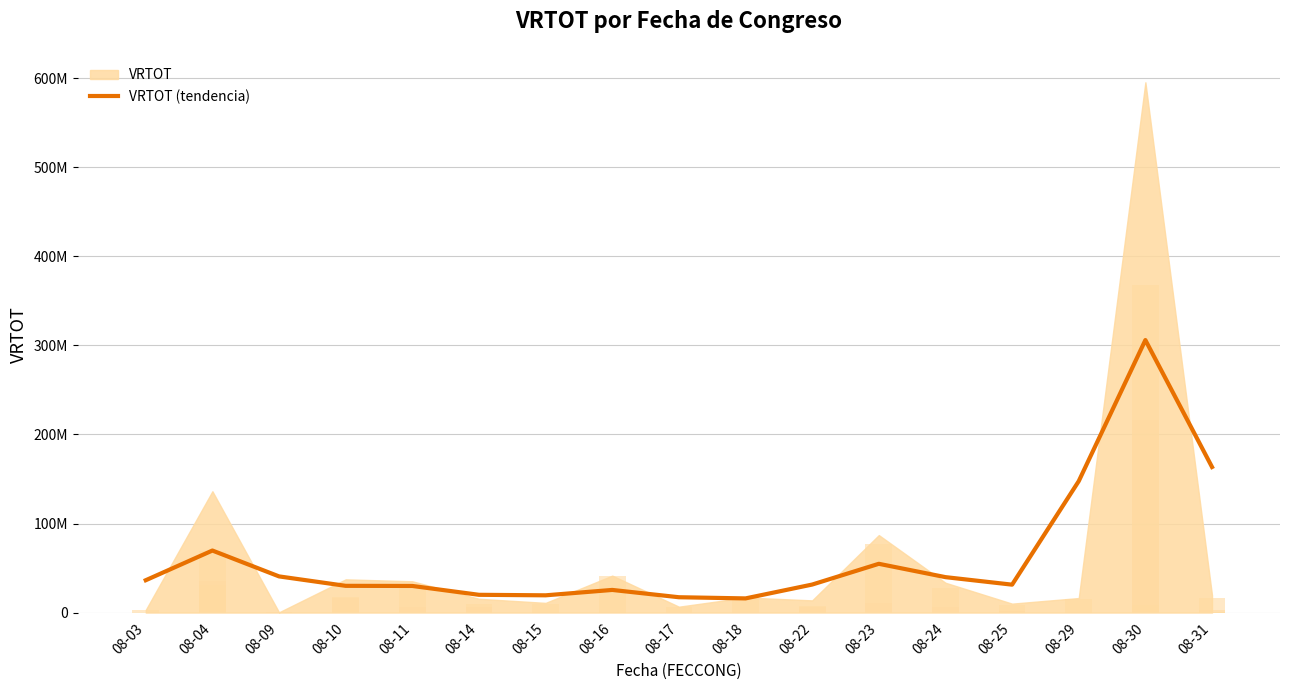

Count the number of values greater than 31435371.

9